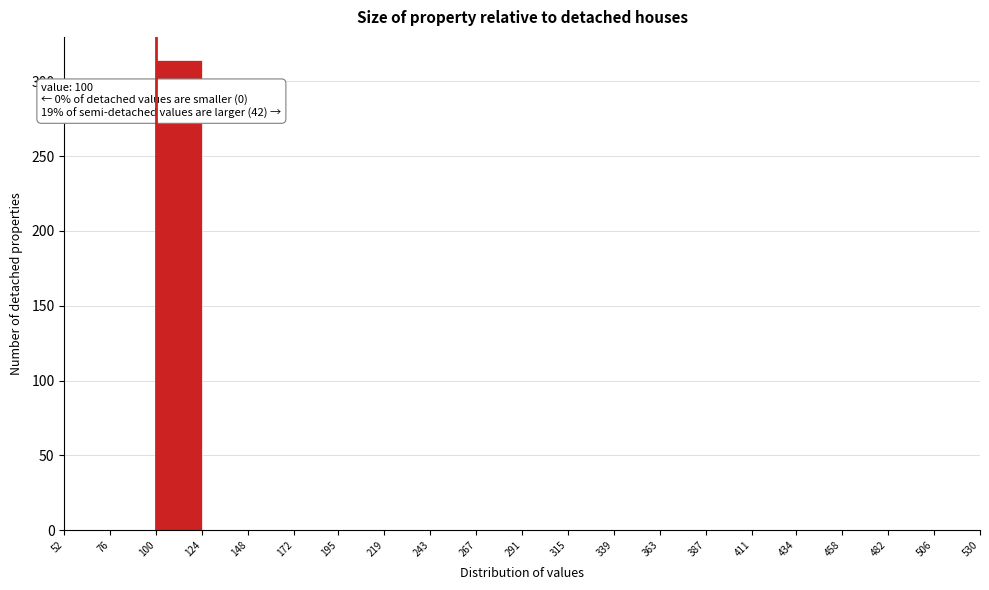

Over which range of the x-axis is the bar tallest?

100 to 124